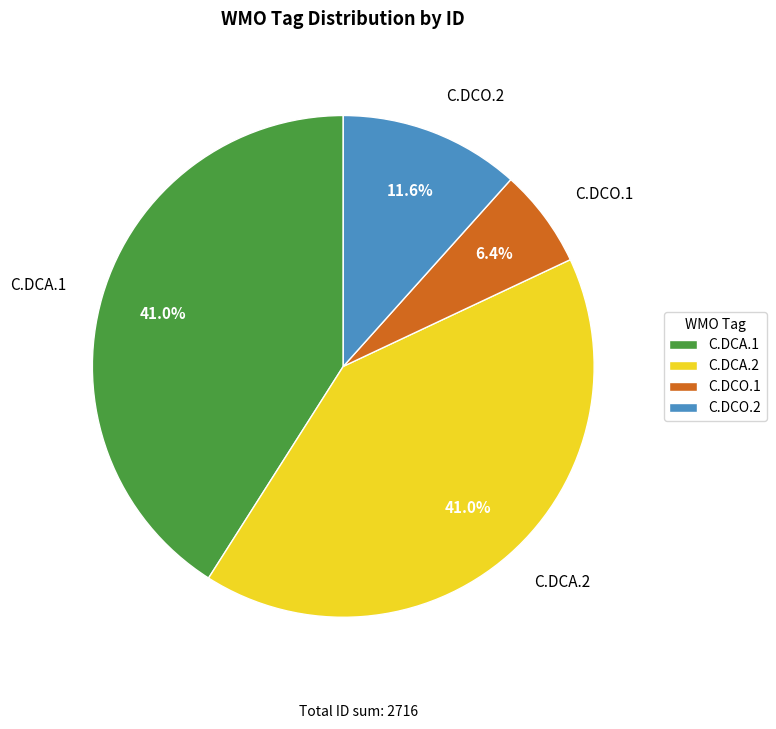

What is the ratio of the value at C.DCA.2 to the value at C.DCO.1?

6.4